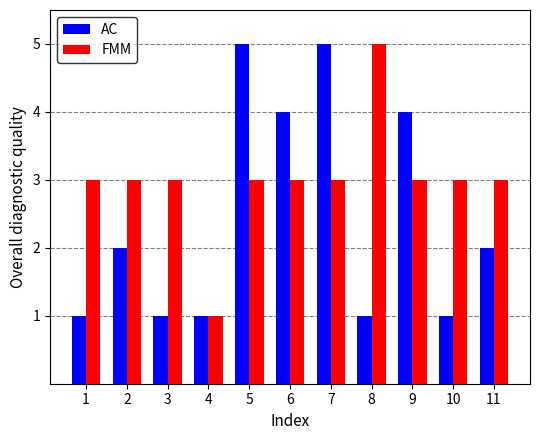

What is the sum of all FMM values?

33